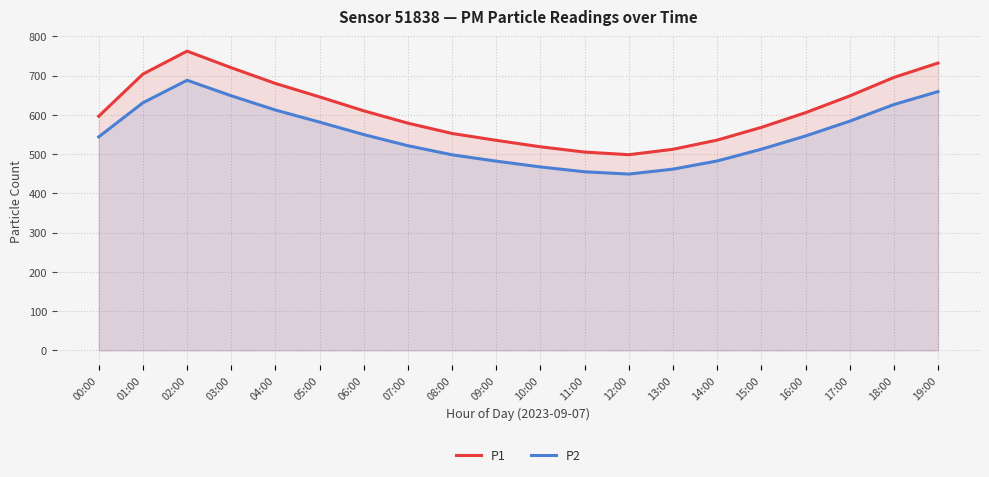

How many series are shown in this chart?

2